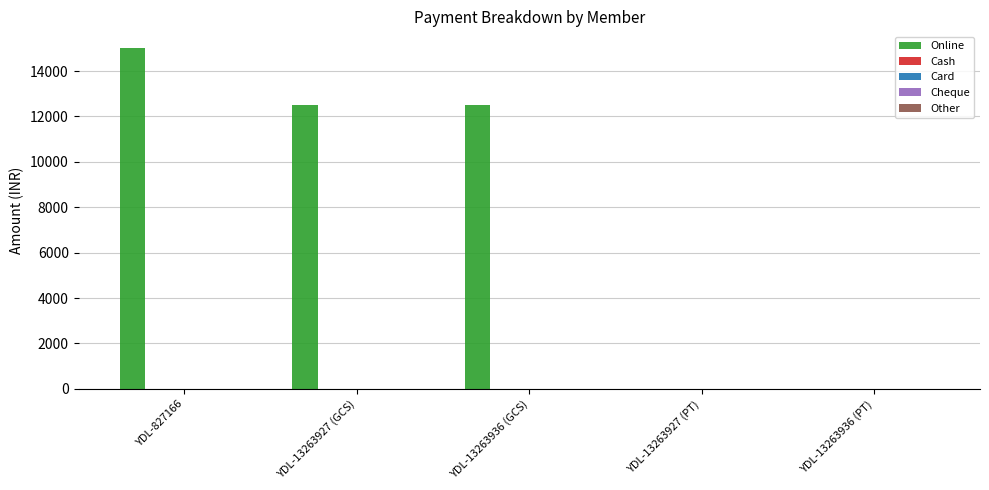

What is the maximum value shown in the chart?

15000